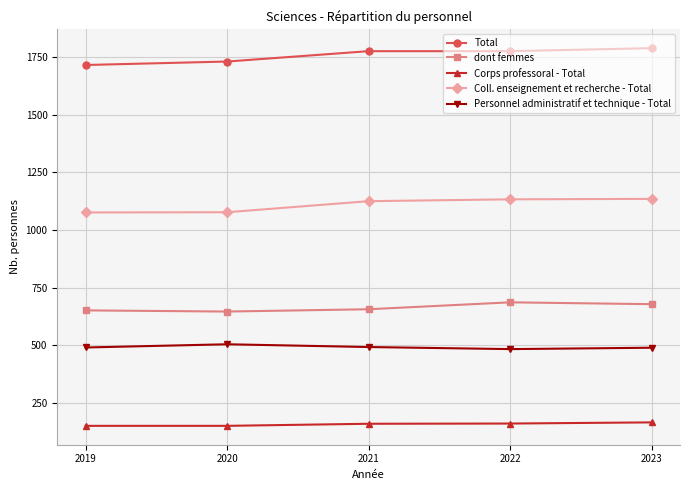

True or false: dont femmes and Corps professoral - Total intersect in this chart.

False